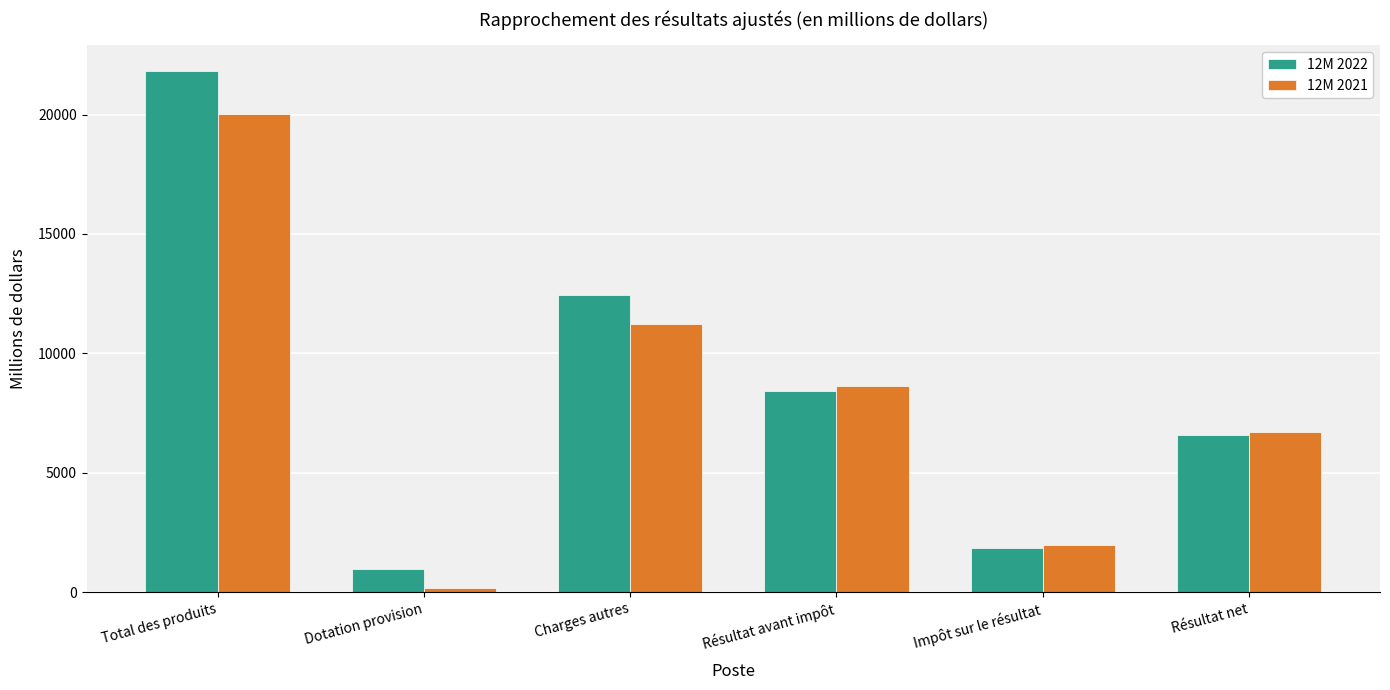

At which category is the sum across all series the highest?

Total des produits